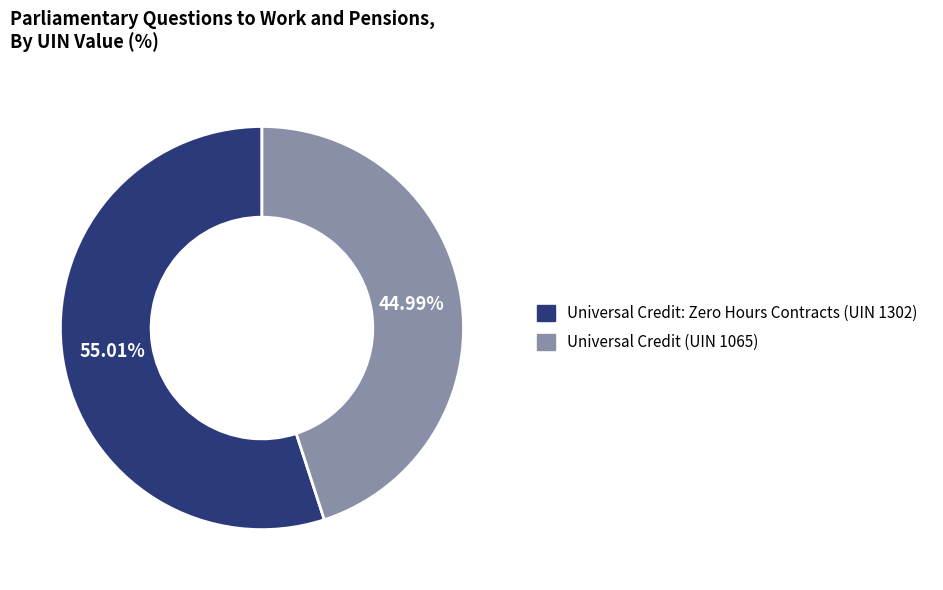

What percentage is the Universal Credit: Zero Hours Contracts (UIN 1302) slice, to the nearest percent?

55%